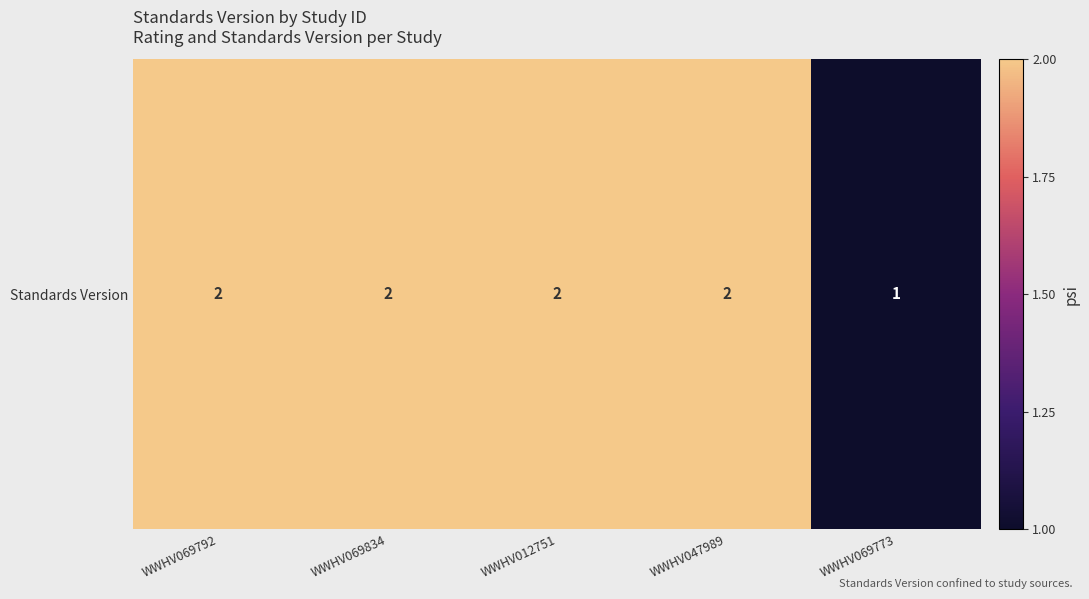

Count the values in the range 2 to 3.

4